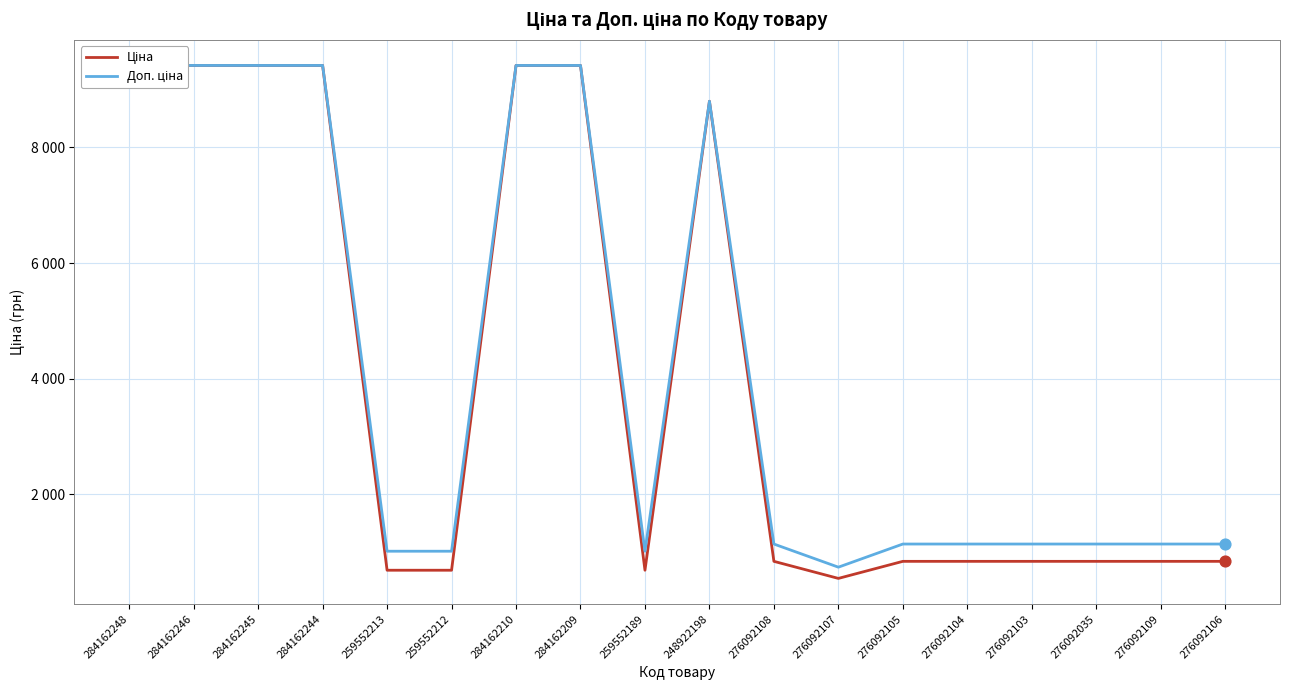

Which series has the largest total across all categories?

Доп. ціна